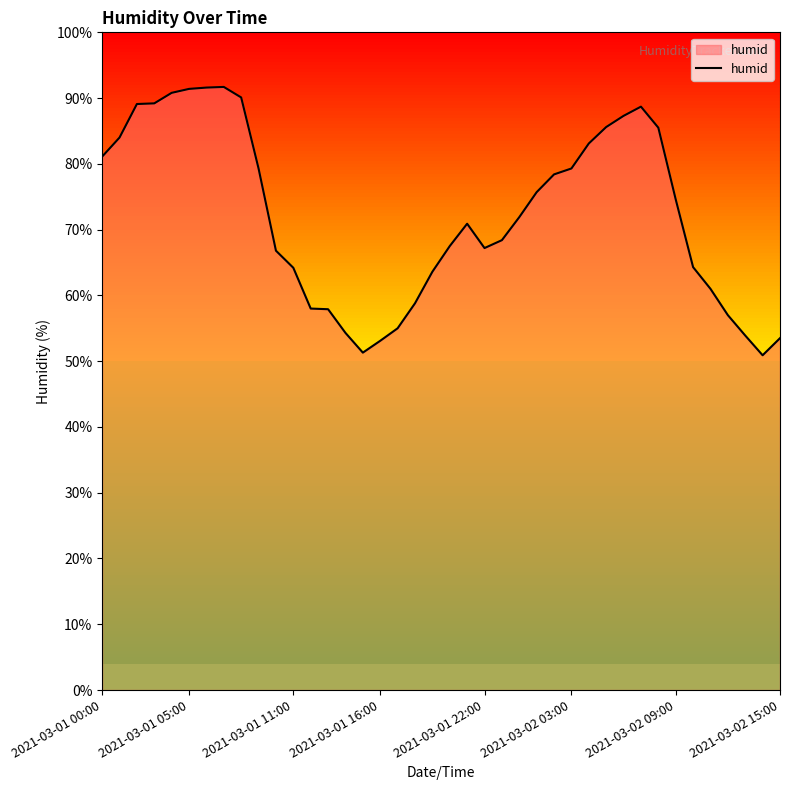

What is the maximum value shown in the chart?

91.7